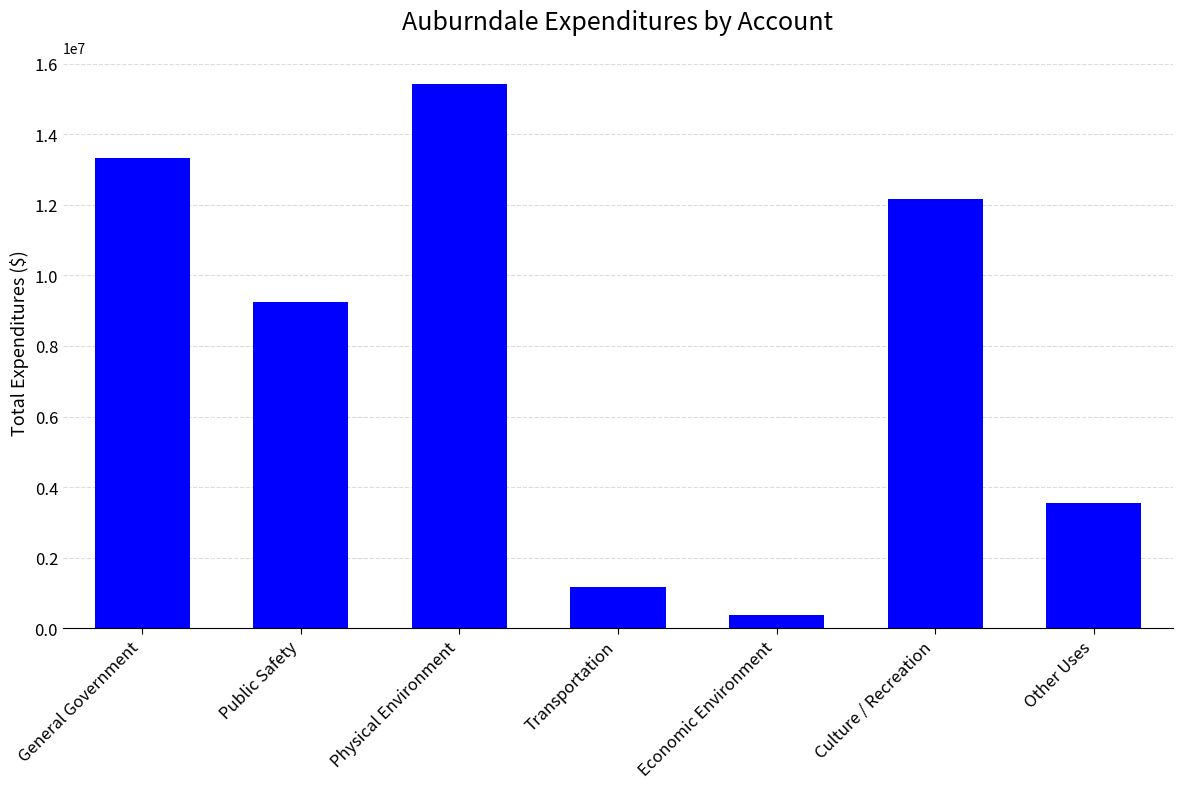

What is the change in value from Transportation to Other Uses?

+2386265